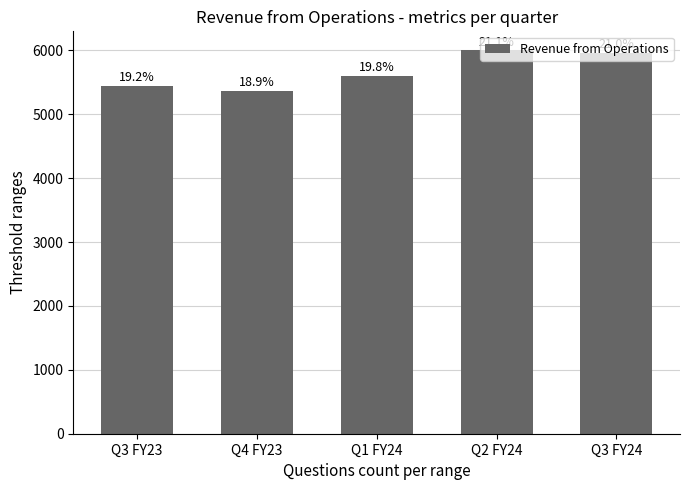

Reading left to right, what are all the values shown in this chart?

Q3 FY23=5440	Q4 FY23=5360	Q1 FY24=5604	Q2 FY24=5999	Q3 FY24=5963